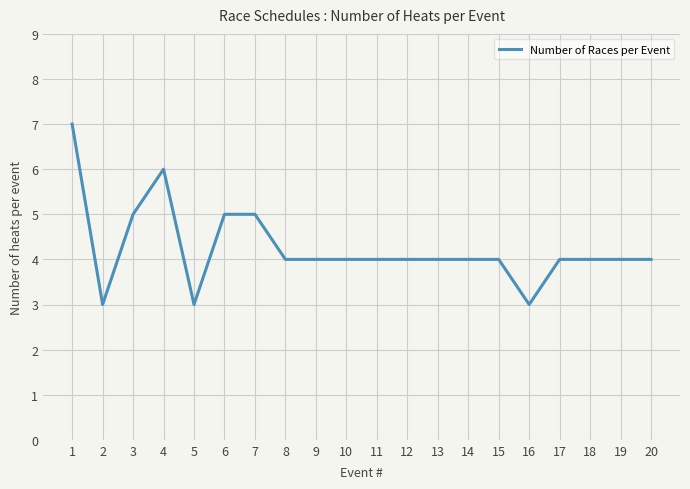

What is the smallest value displayed?

3